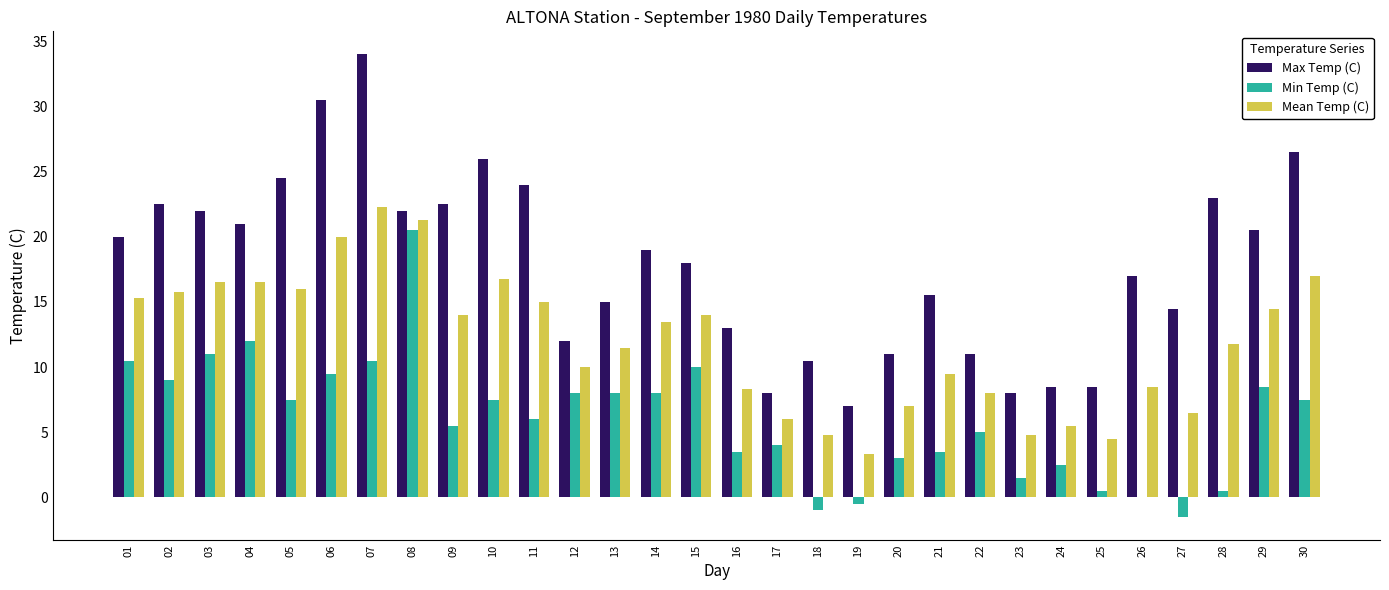

What is the sum of the Min Temp (C) values at 01 and 24?

13.0